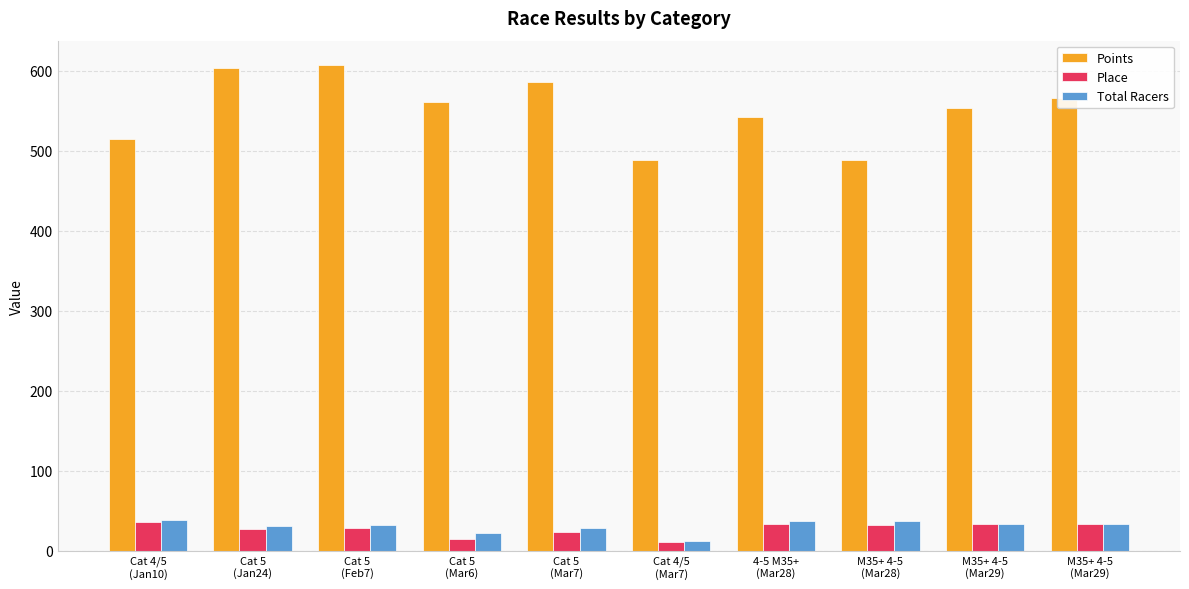

Read the Total Racers value at Cat 5
(Mar6).

22.0